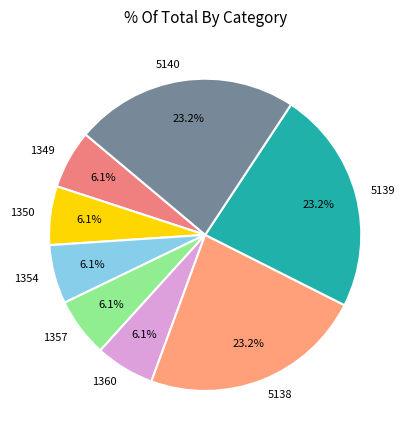

How much of the chart is everything except 1349?

93.9%